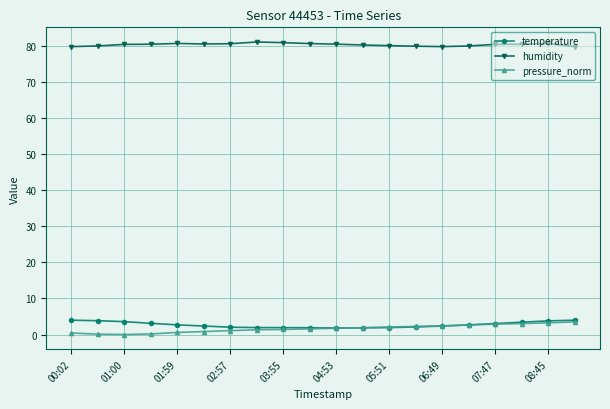

What is the minimum value for humidity?

79.8